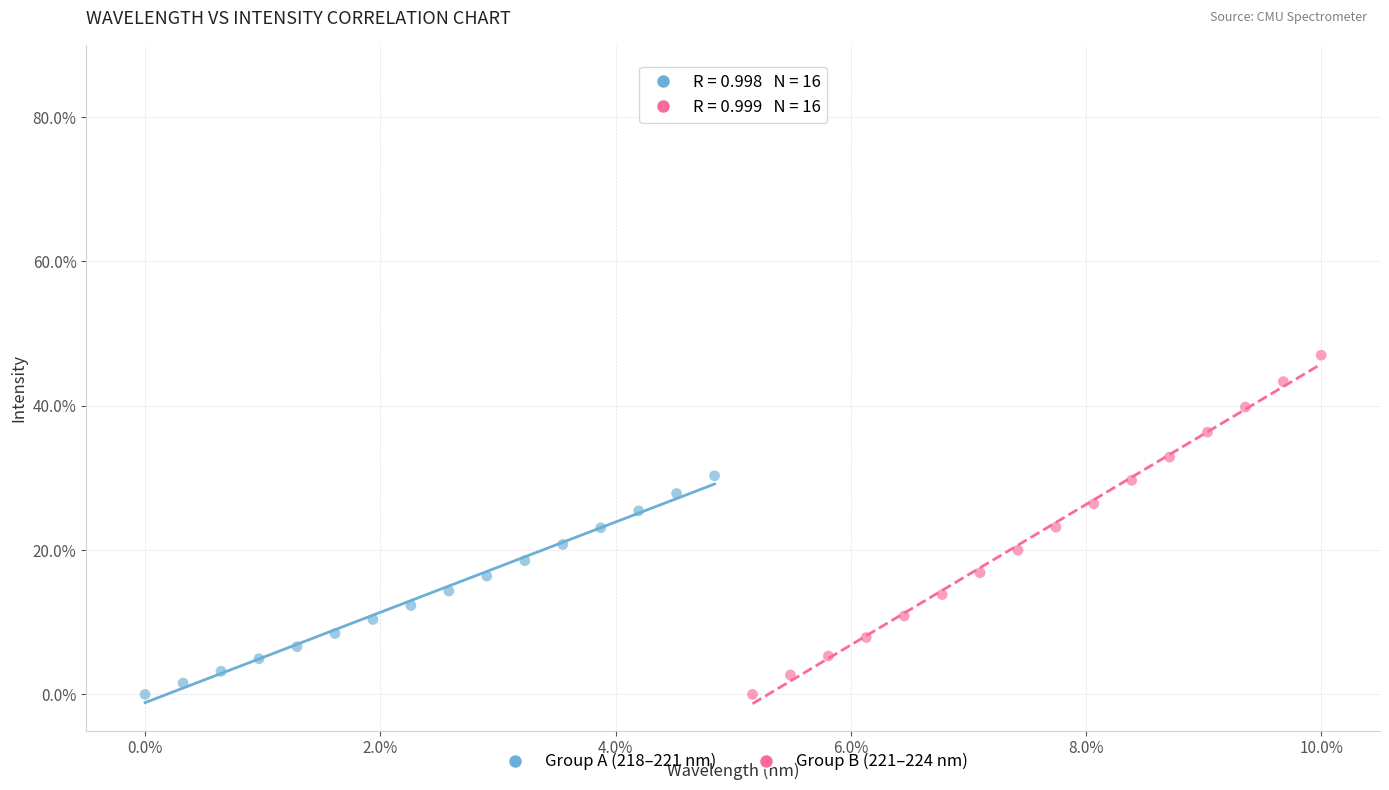

Which series contains the highest Y value?

Group B (221–224 nm)